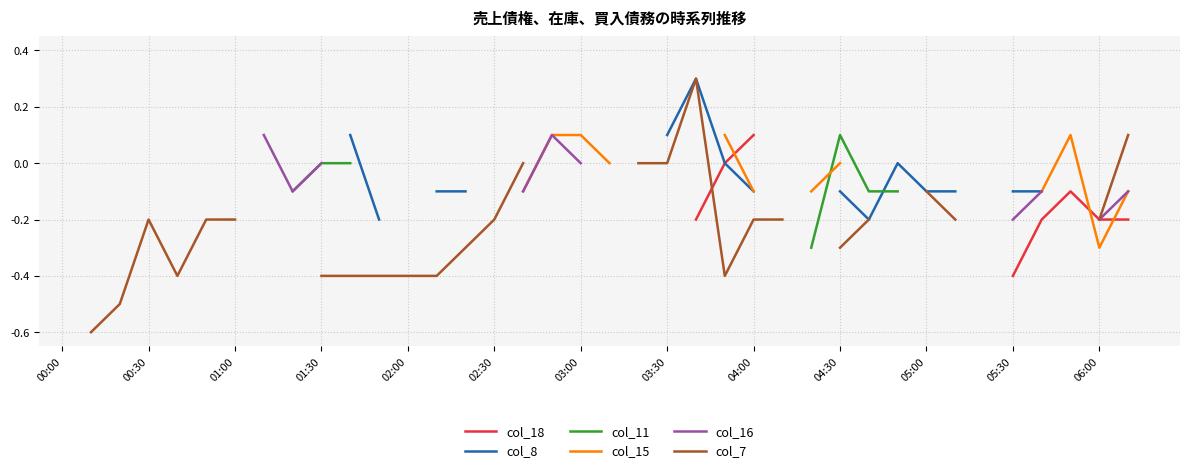

Where is the first local minimum for col_8?

28